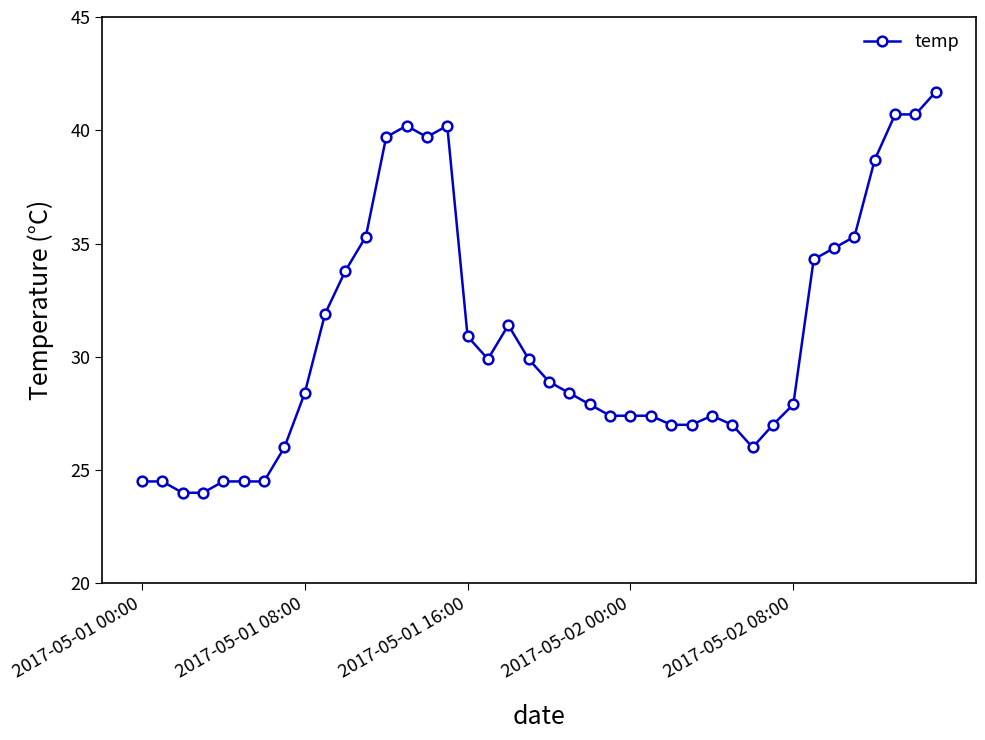

What is the value of the 11th point from the left?

33.8